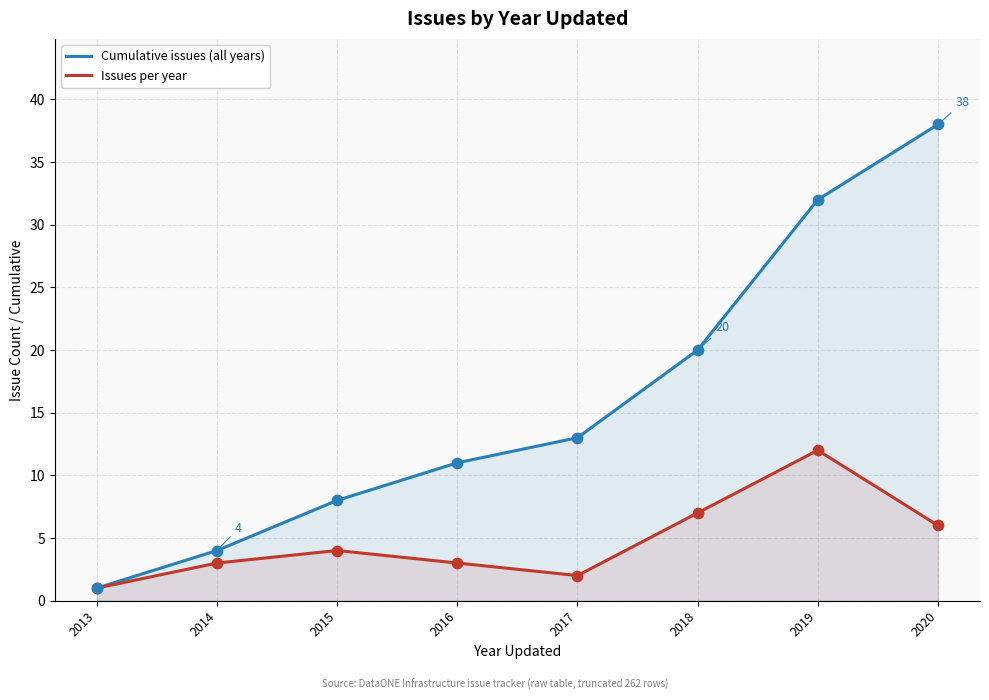

Which series reaches the maximum Y coordinate?

Cumulative issues (all years)